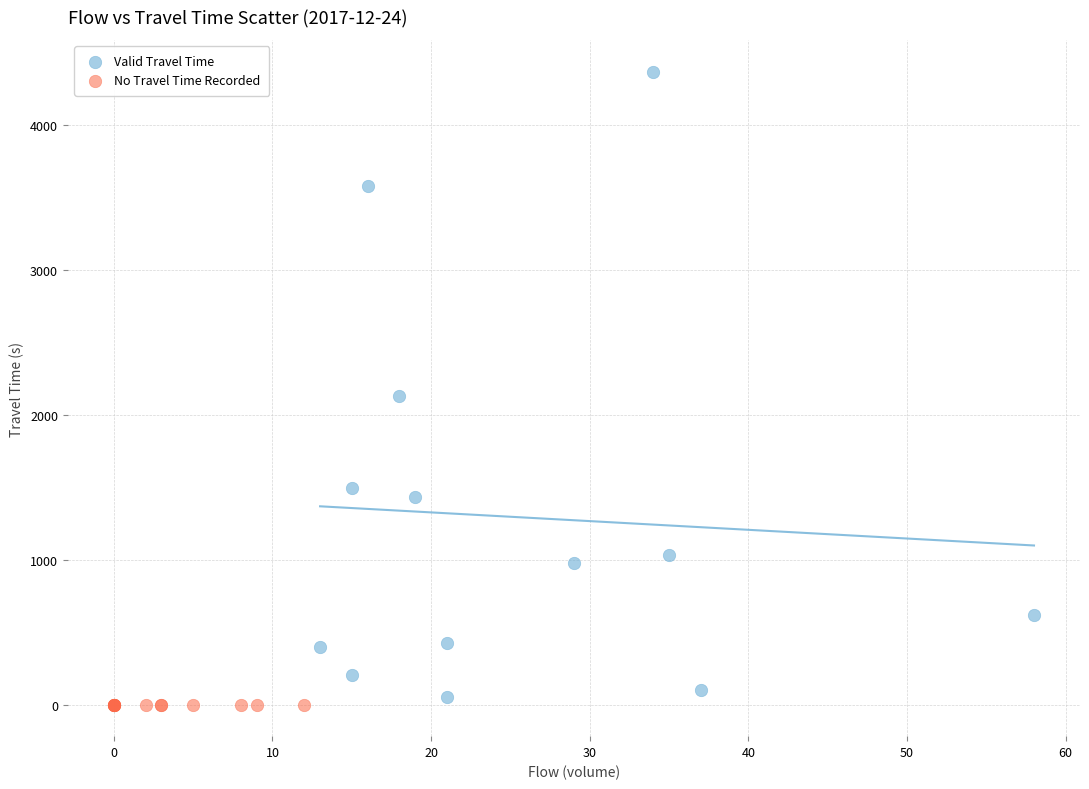

Which series contains the lowest Y value?

No Travel Time Recorded